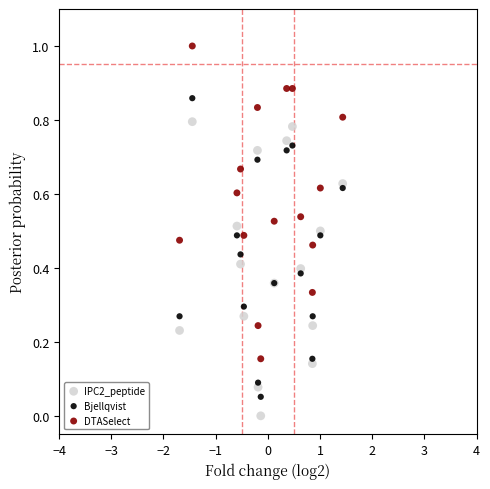

Which series has the widest spread of Y values?

DTASelect